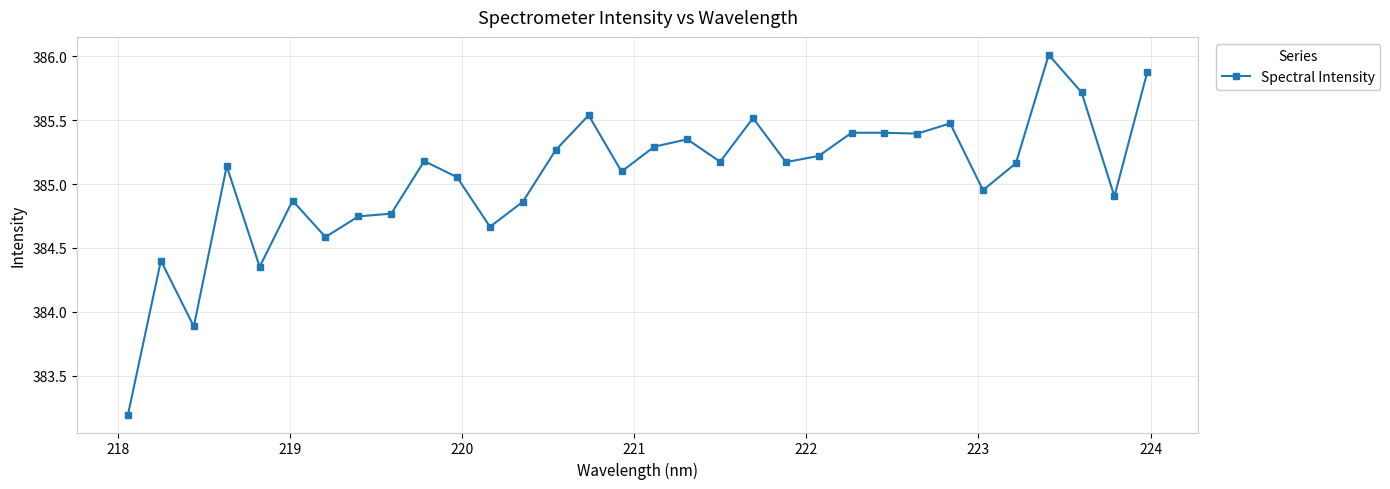

What is the greatest value displayed?

386.0